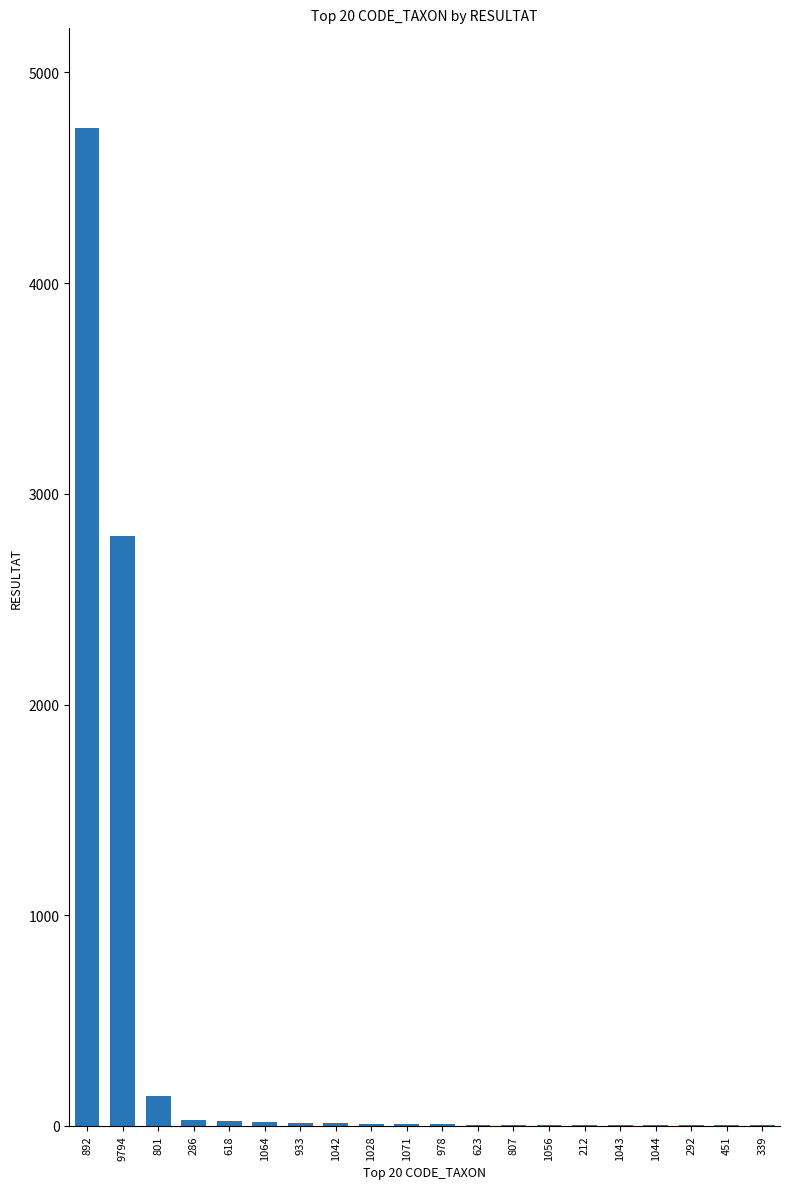

The chart shows a value of 2800 at 9794. True or false?

True